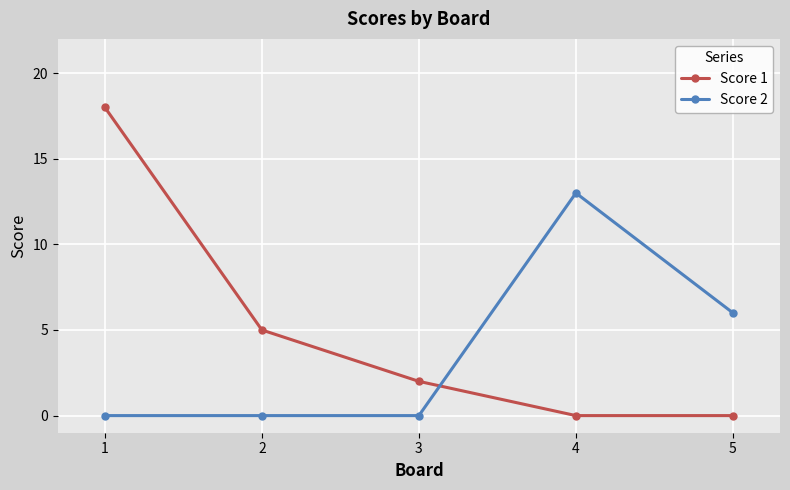

What is the sum of the Score 1 values at 2 and 1?

23